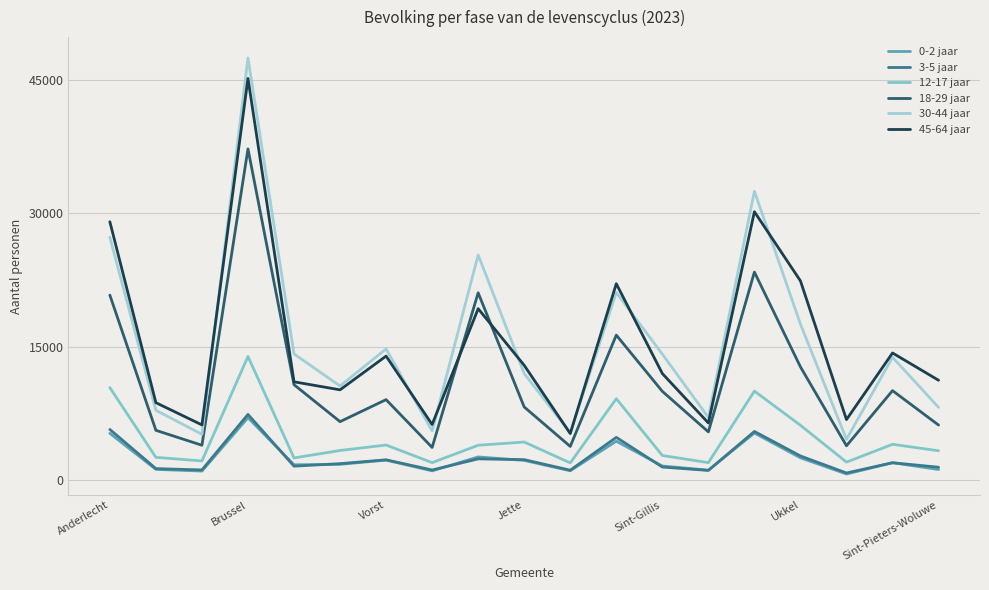

How many lines are shown in the chart?

6